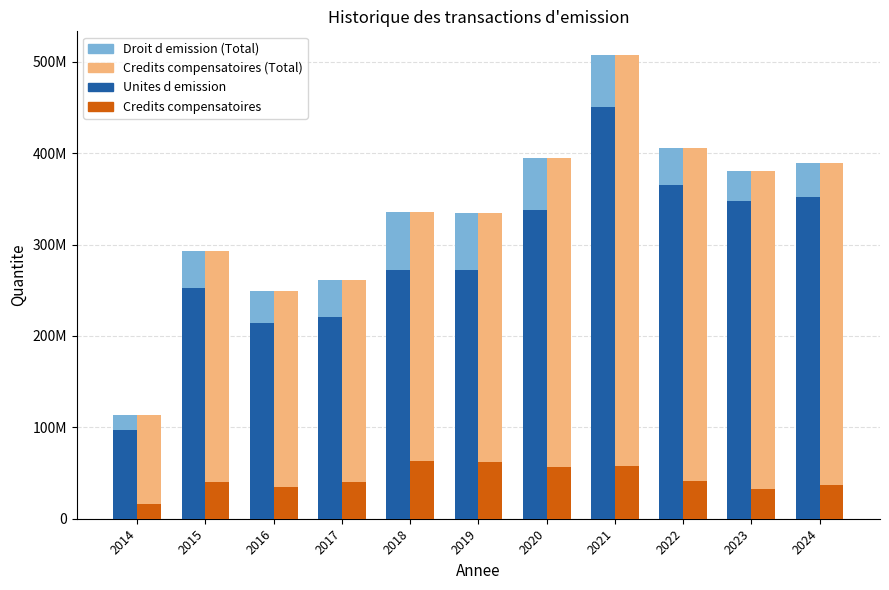

At which category is the sum across all series the highest?

2021